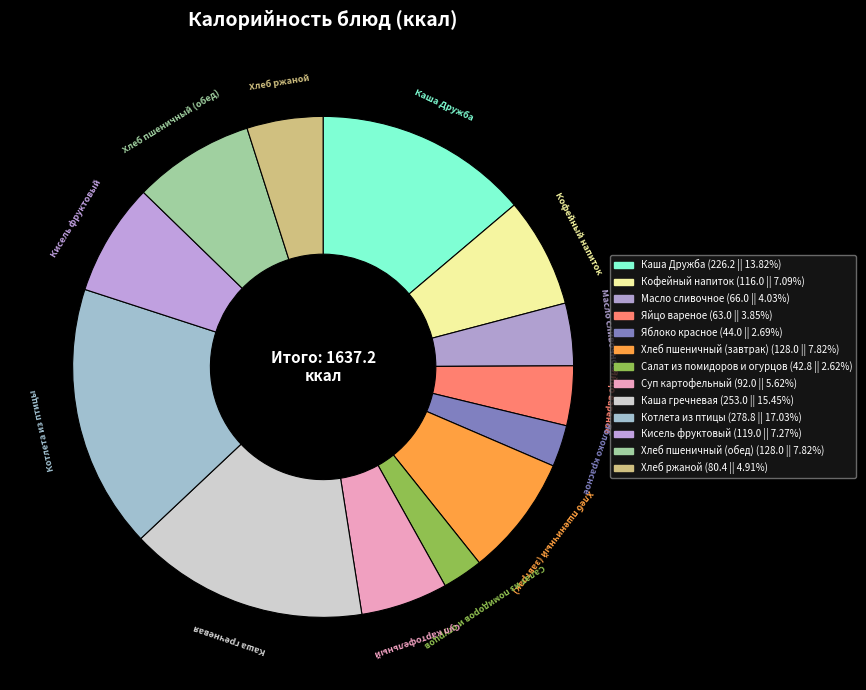

Rank the categories by value from highest to lowest.

Котлета из птицы, Каша гречневая, Каша Дружба, Хлеб пшеничный (завтрак), Хлеб пшеничный (обед), Кисель фруктовый, Кофейный напиток, Суп картофельный, Хлеб ржаной, Масло сливочное, Яйцо вареное, Яблоко красное, Салат из помидоров и огурцов